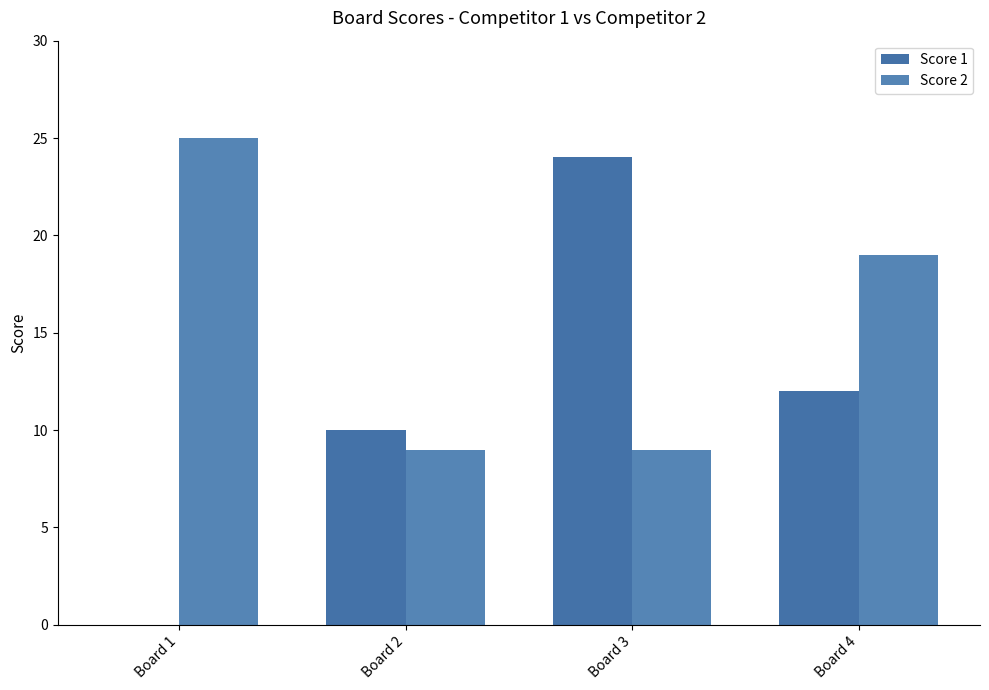

Which series changed the most between Board 1 and Board 2?

Score 2